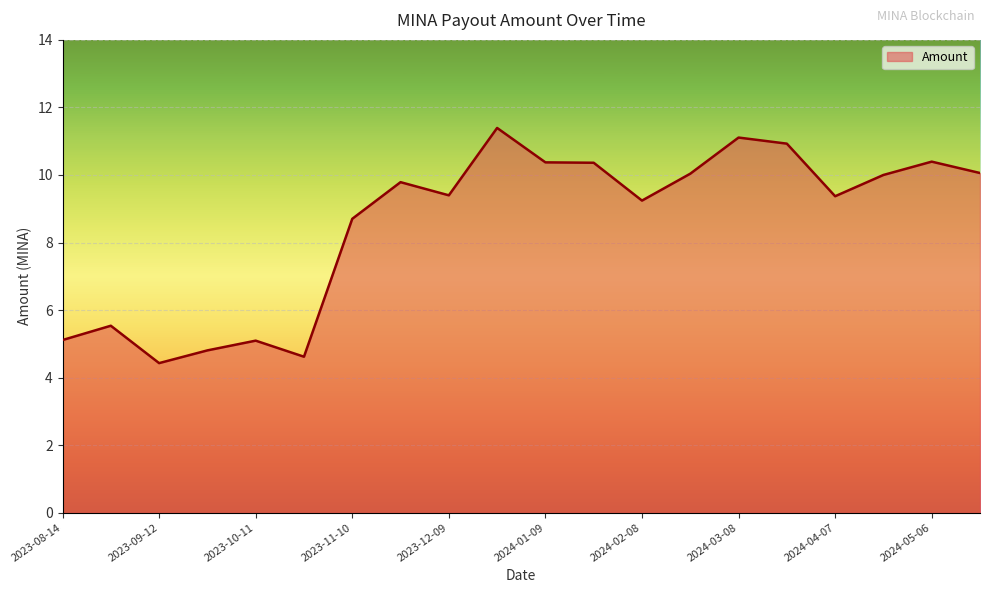

What is the difference between the maximum and minimum values?

7.0